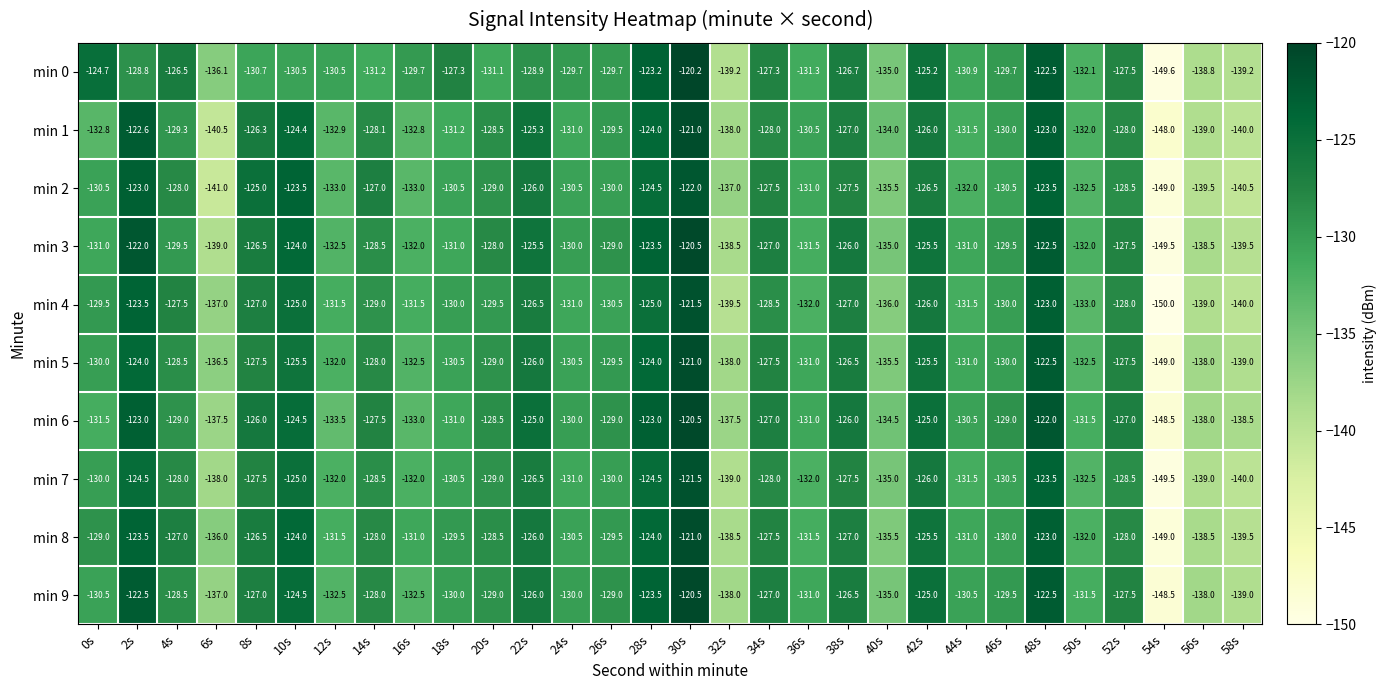

What is the average value of the min 6 series?

-129.9